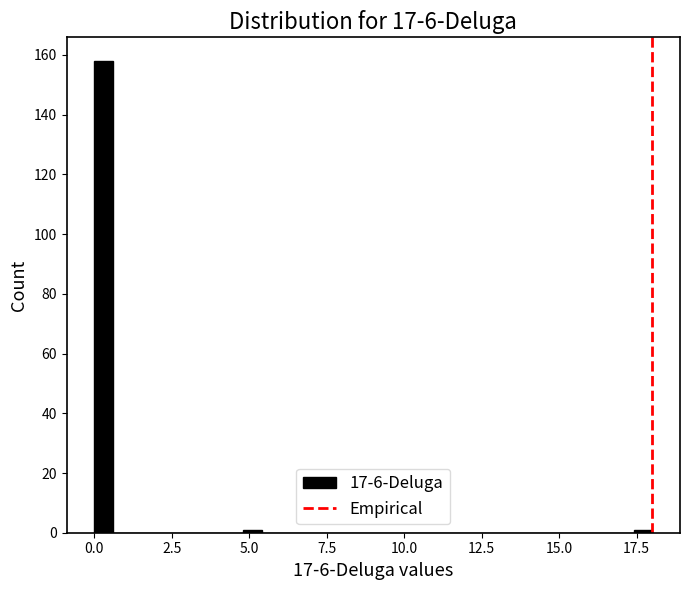

Read against the x-axis, roughly where is the centre of the tallest bar?

0.5